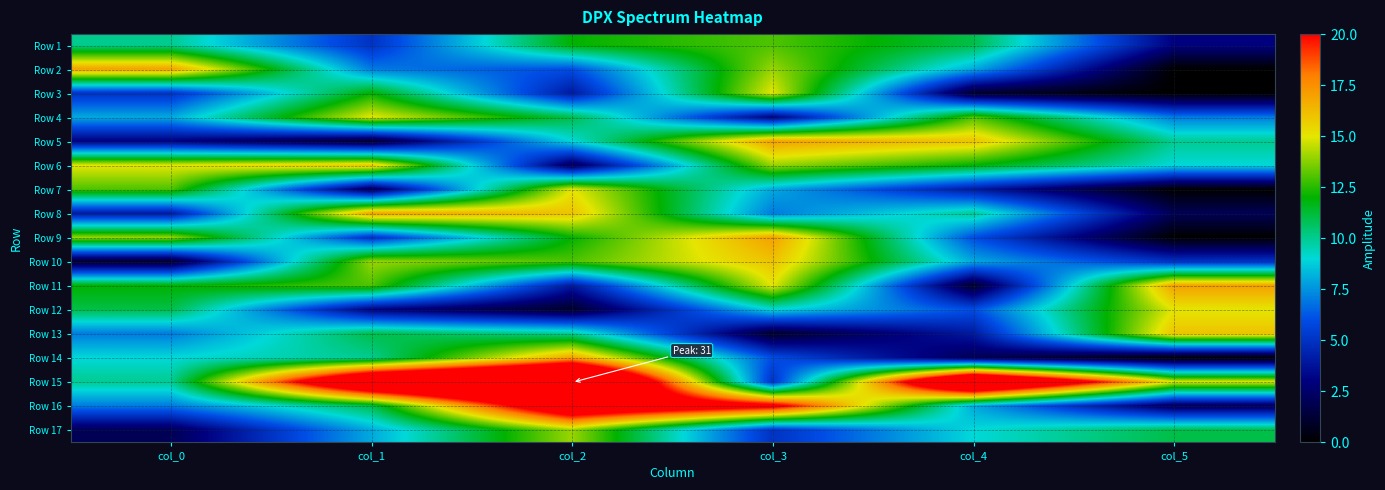

Rank the series at col_2 from highest to lowest value.

Row 15, Row 16, Row 14, Row 8, Row 7, Row 17, Row 10, Row 1, Row 9, Row 4, Row 13, Row 5, Row 2, Row 3, Row 11, Row 6, Row 12